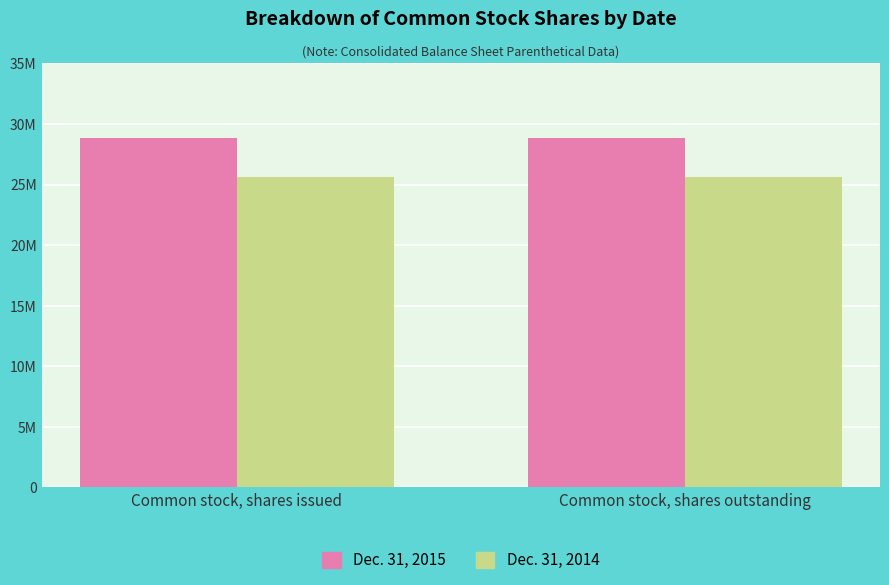

What is the minimum value for Dec. 31, 2015?

28823549